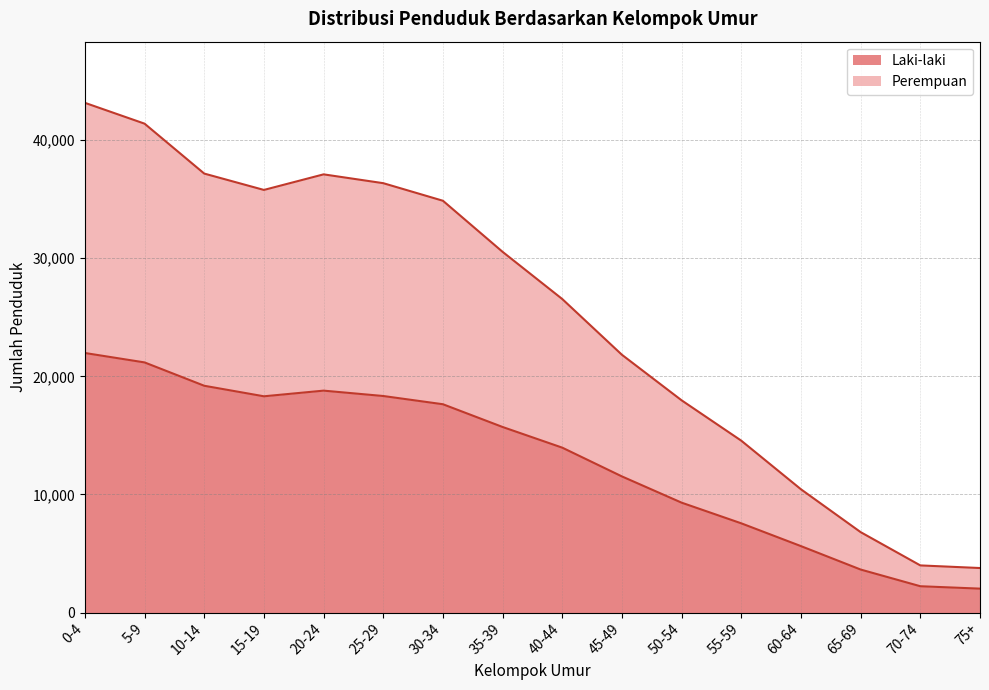

How many values in the Laki-laki series are below 15709?

8